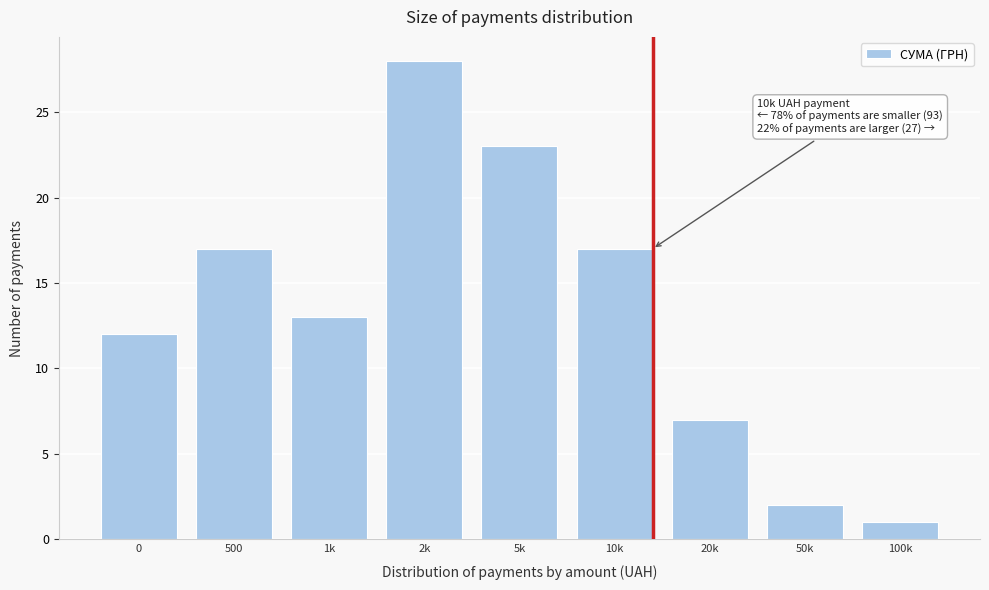

Reading left to right, extract all data points from this chart.

12	17	13	28	23	17	7	2	1